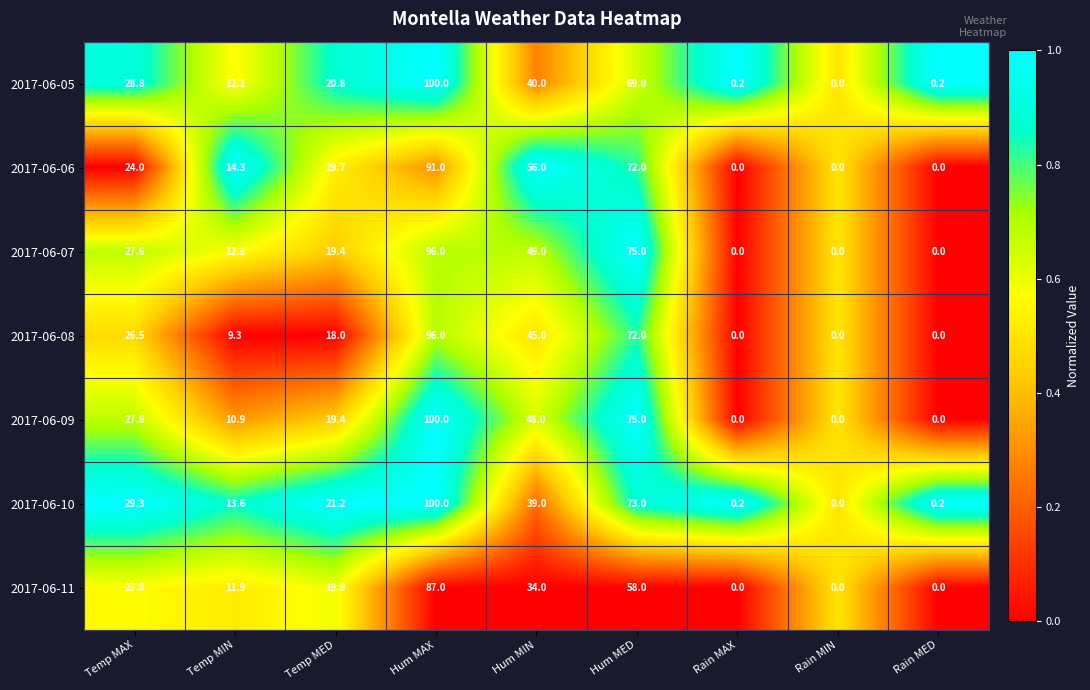

What is the difference between the 2017-06-06 values at Temp MAX and Rain MED?

24.0